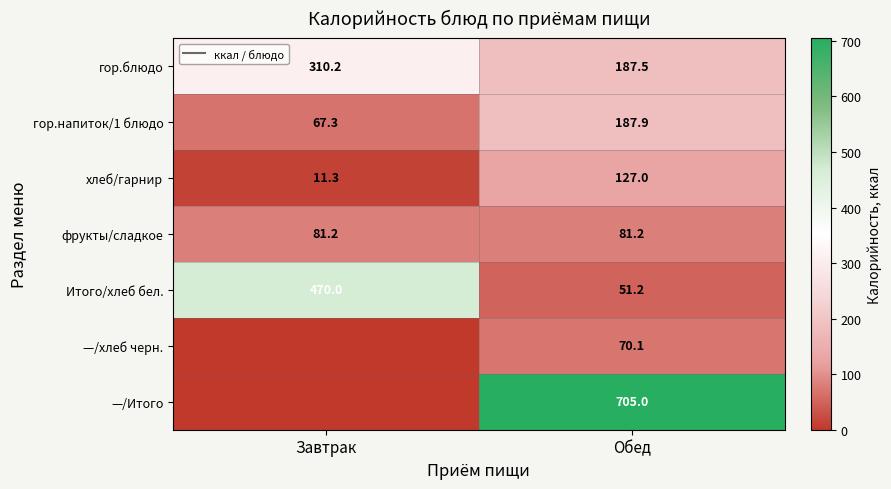

What is the difference between the гор.напиток/1 блюдо values at Завтрак and Обед?

120.6